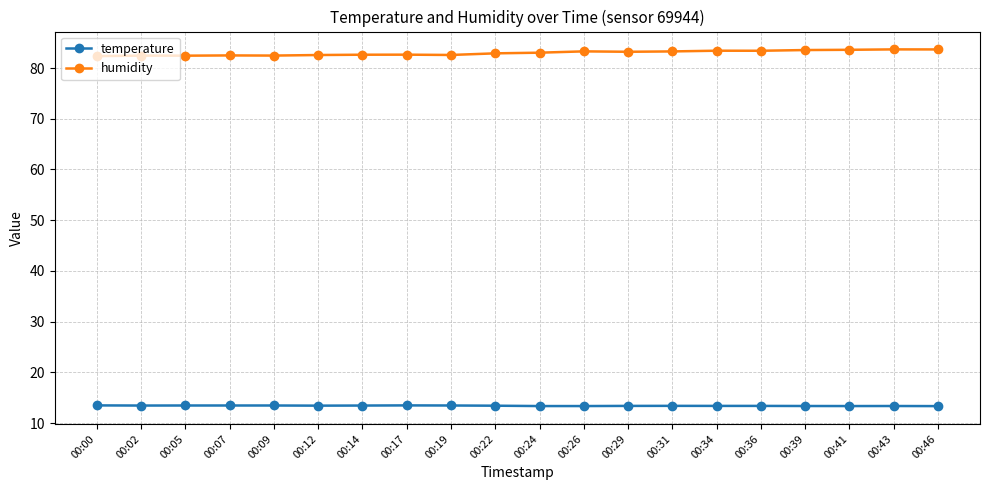

Which series has the widest spread of values?

humidity